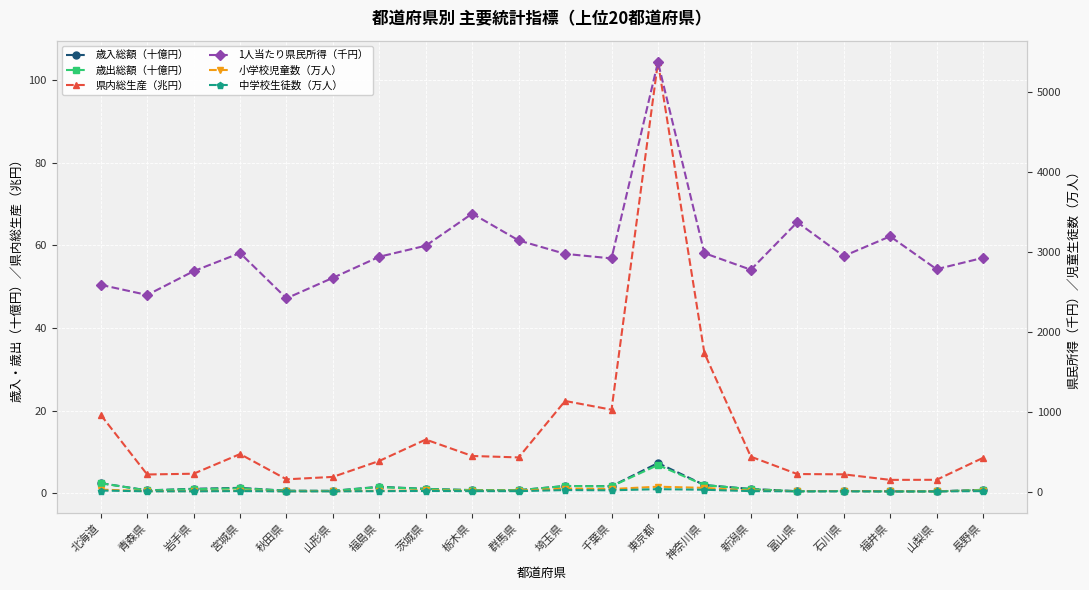

Which series has the widest spread of values?

1人当たり県民所得（千円）